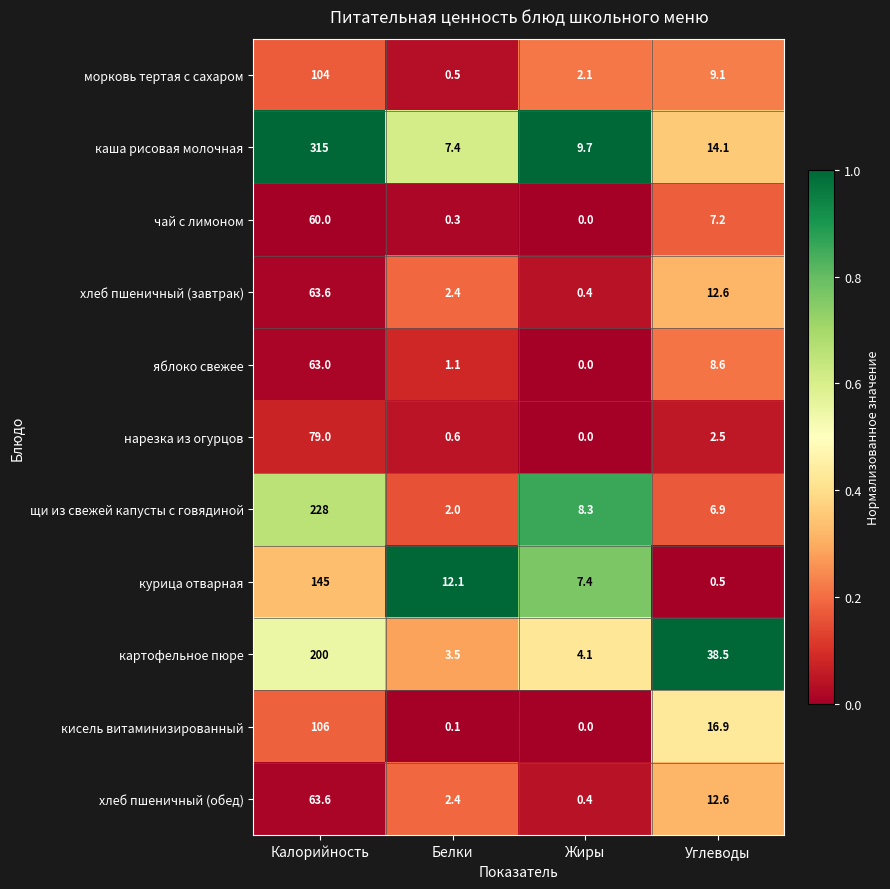

What is the sum of the кисель витаминизированный values at Углеводы and Калорийность?

122.9